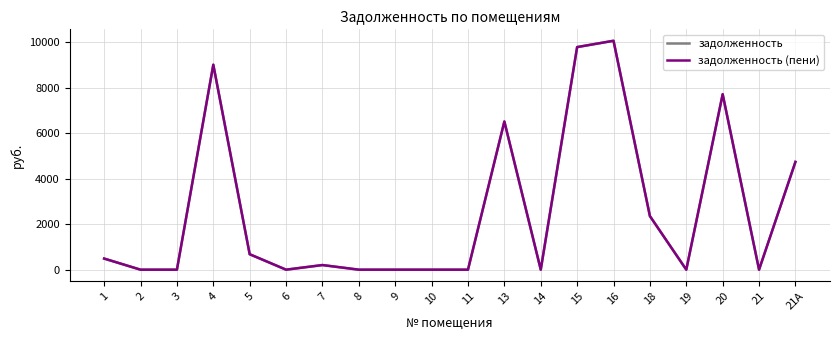

Does the chart display data point markers on the line(s)?

No